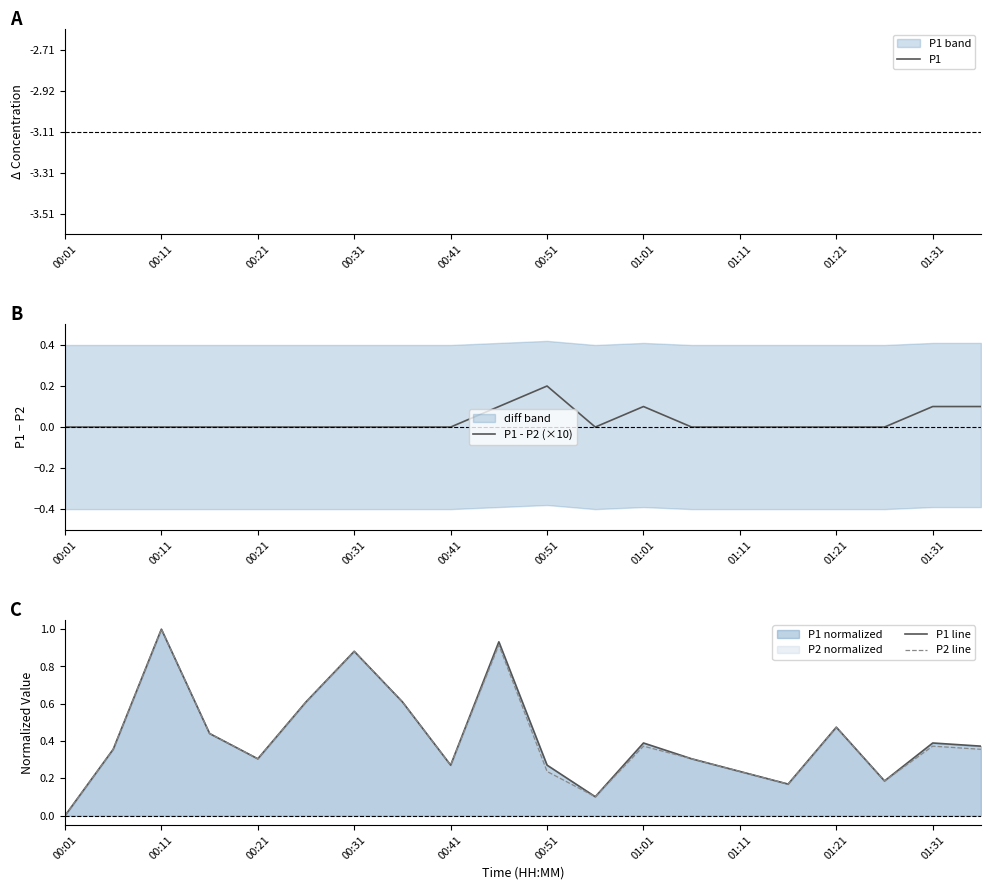

The P2 line series shows -0.6 at 00:01. True or false?

False